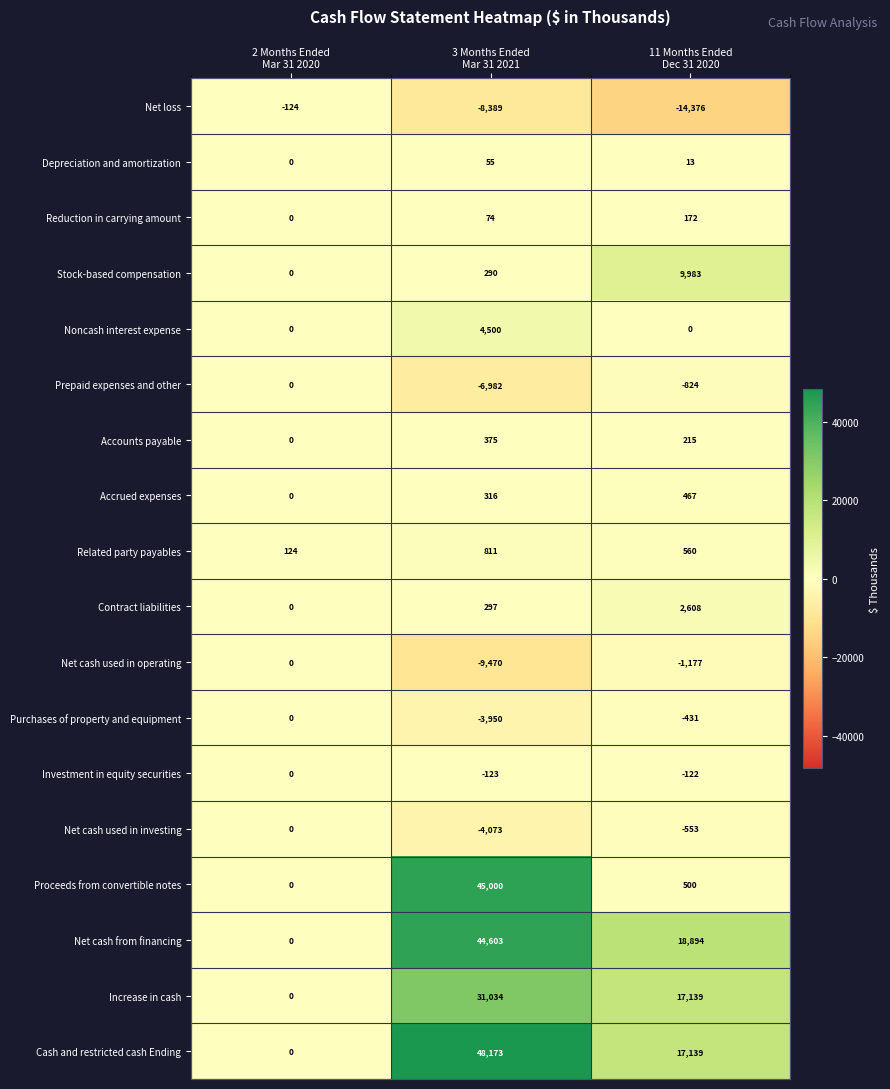

What is the average value of the Stock-based compensation series?

3424